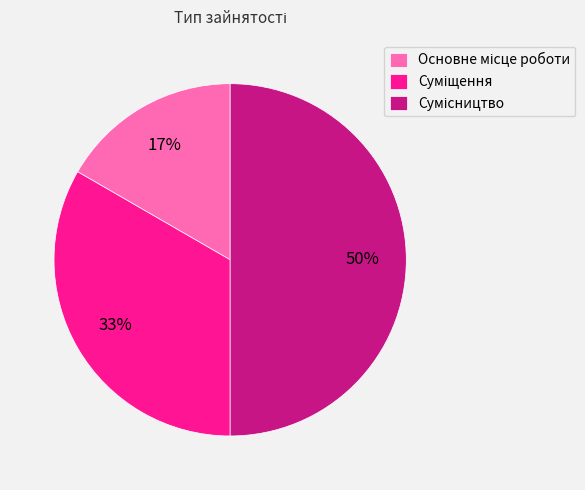

To the nearest percent, what is the difference between the largest and smallest slice percentages?

33%